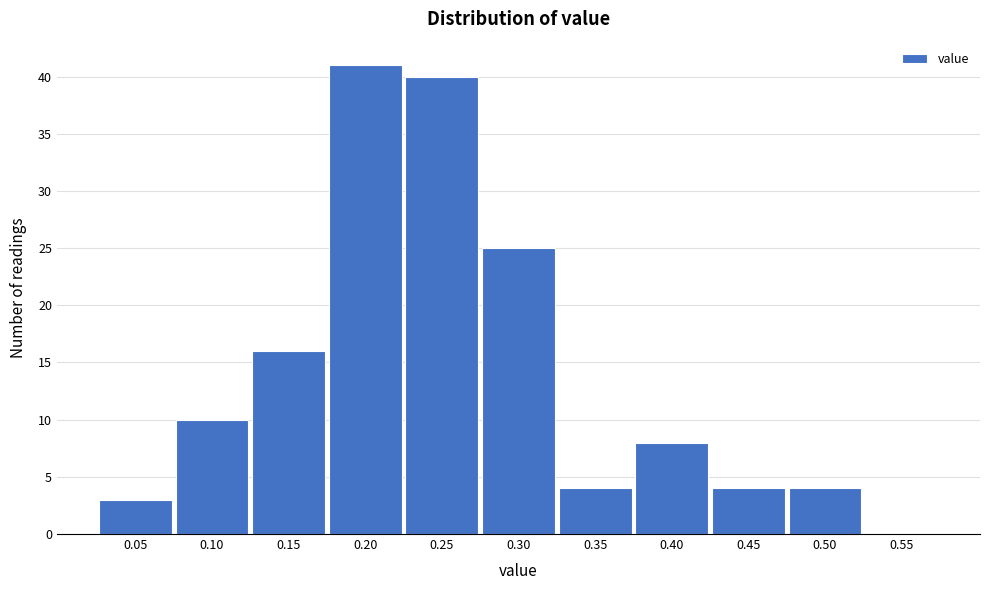

Reading left to right, transcribe all the data shown in this chart.

0.05=3	0.10=10	0.15=16	0.20=41	0.25=40	0.30=25	0.35=4	0.40=8	0.45=4	0.50=4	0.55=0